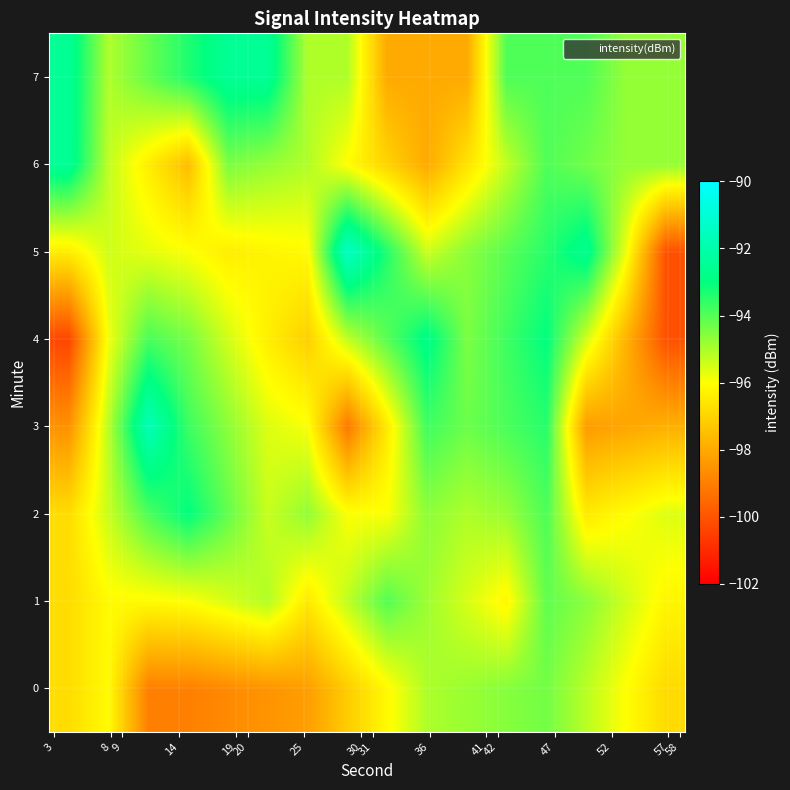

What is the smallest value displayed?

-100.3